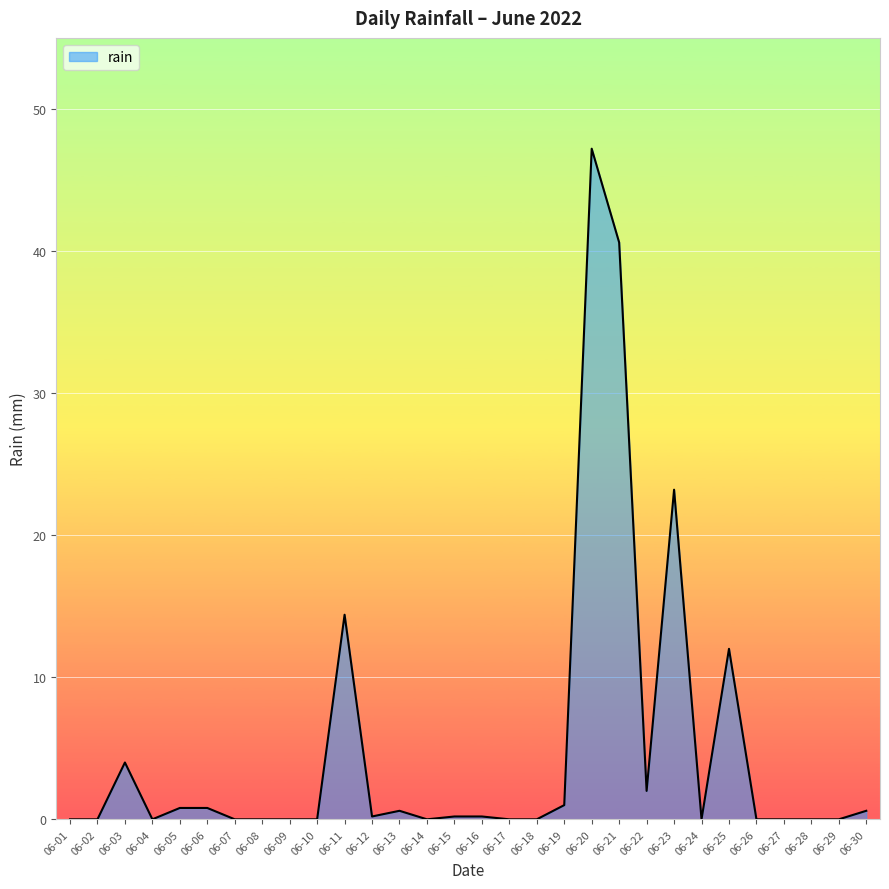

Does the chart display data point markers on the line(s)?

No